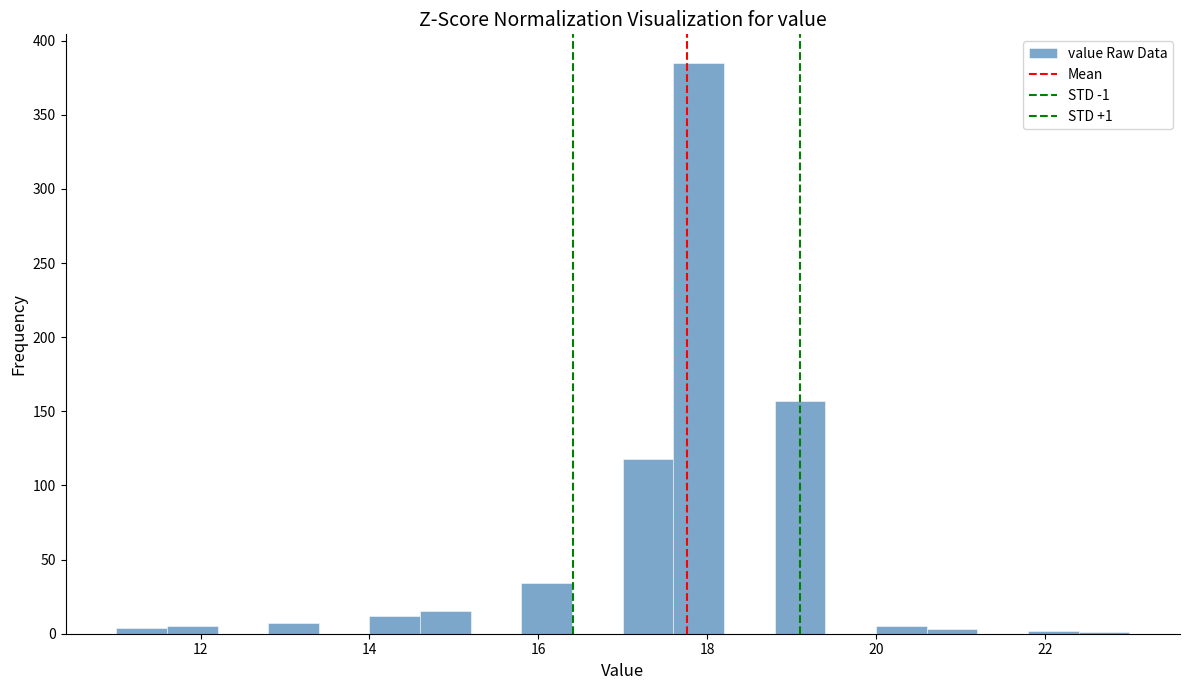

Read against the x-axis, roughly where is the centre of the tallest bar?

18.0